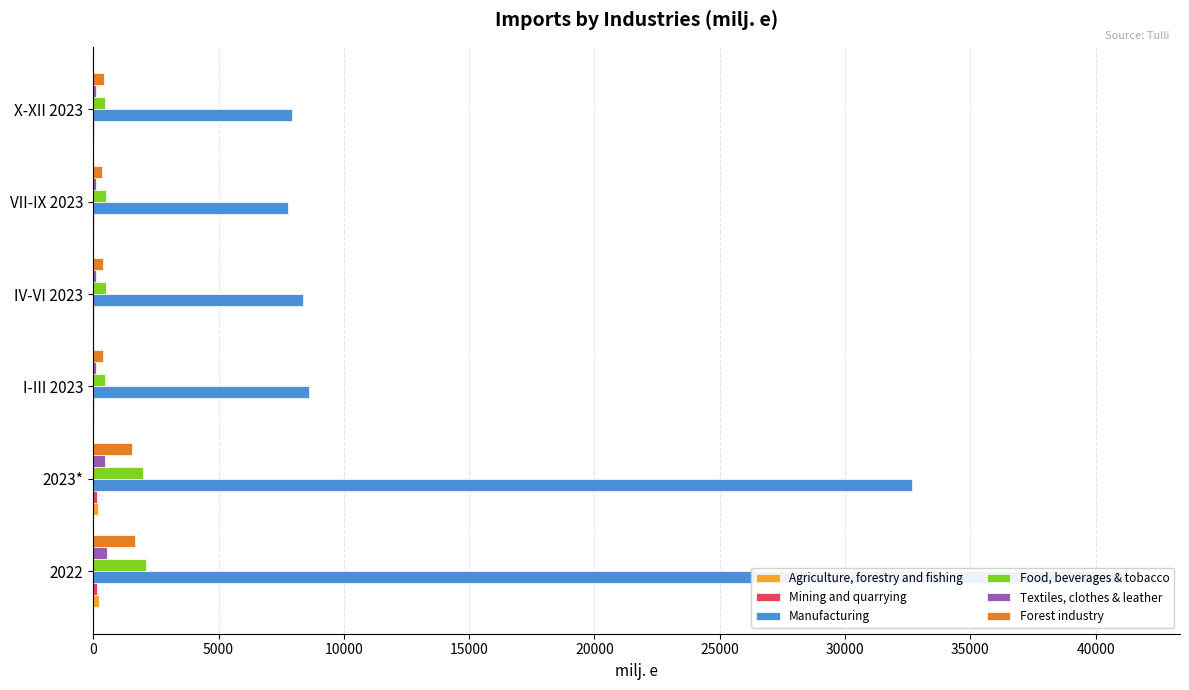

What is the greatest value displayed?

41302.1